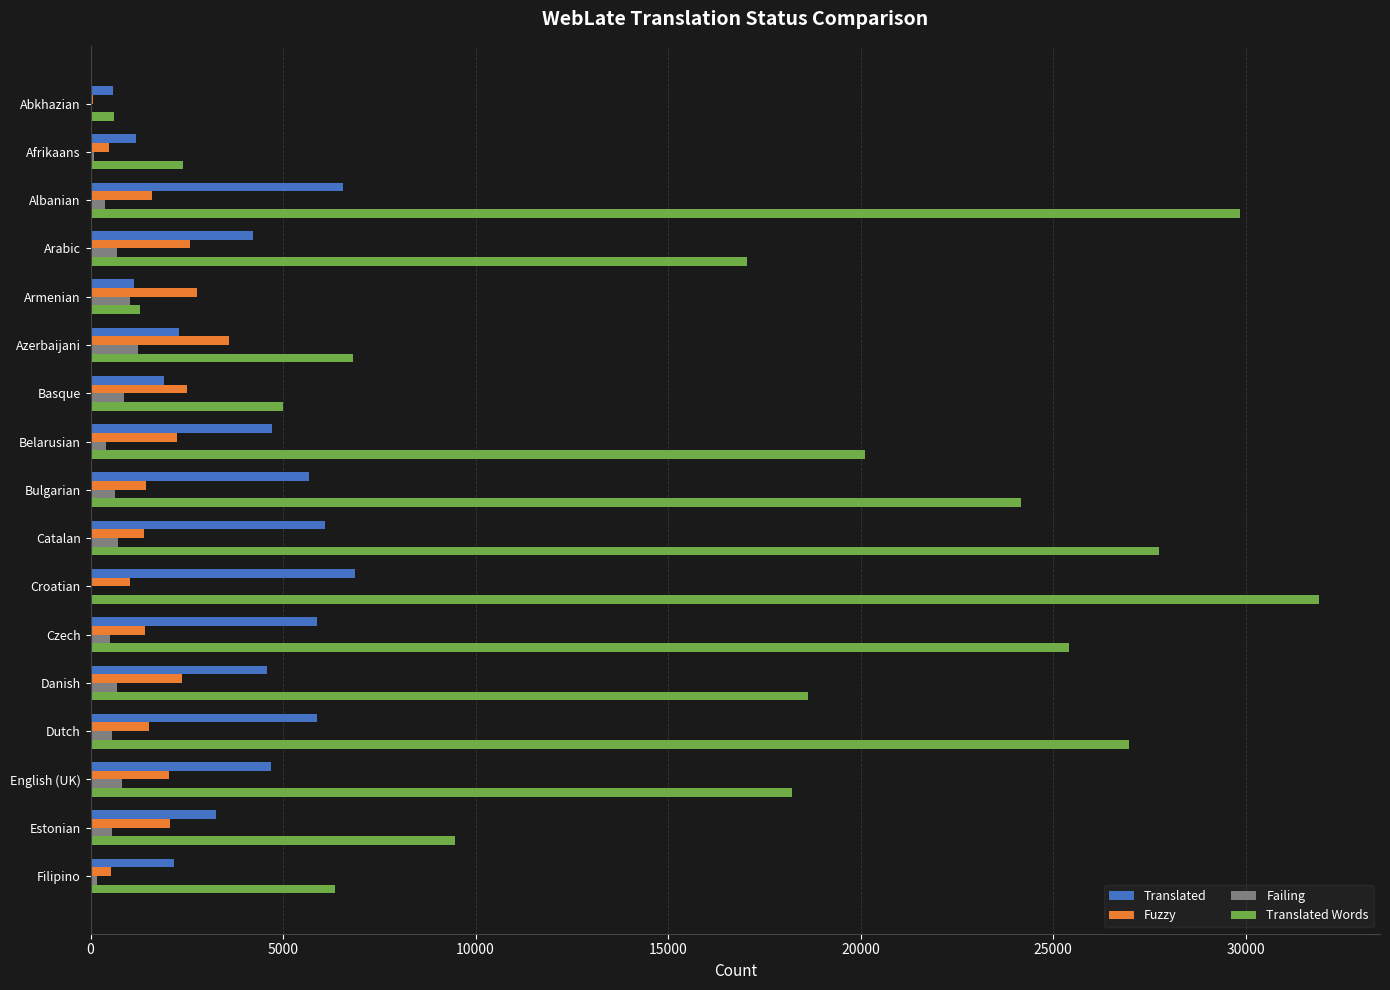

Which series changed the most between Basque and Estonian?

Translated Words